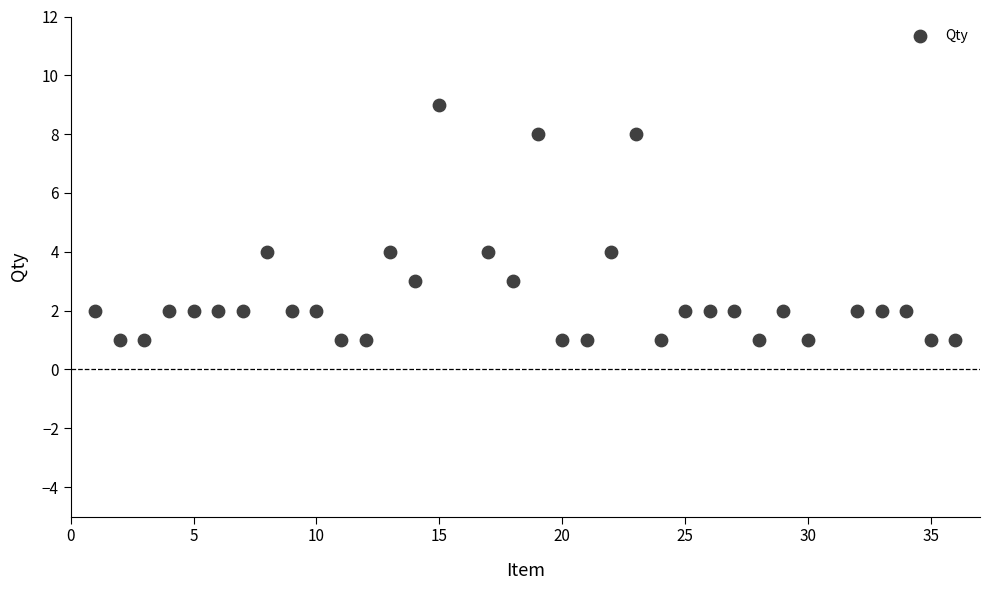

What is the range of Y values (max minus min)?

8